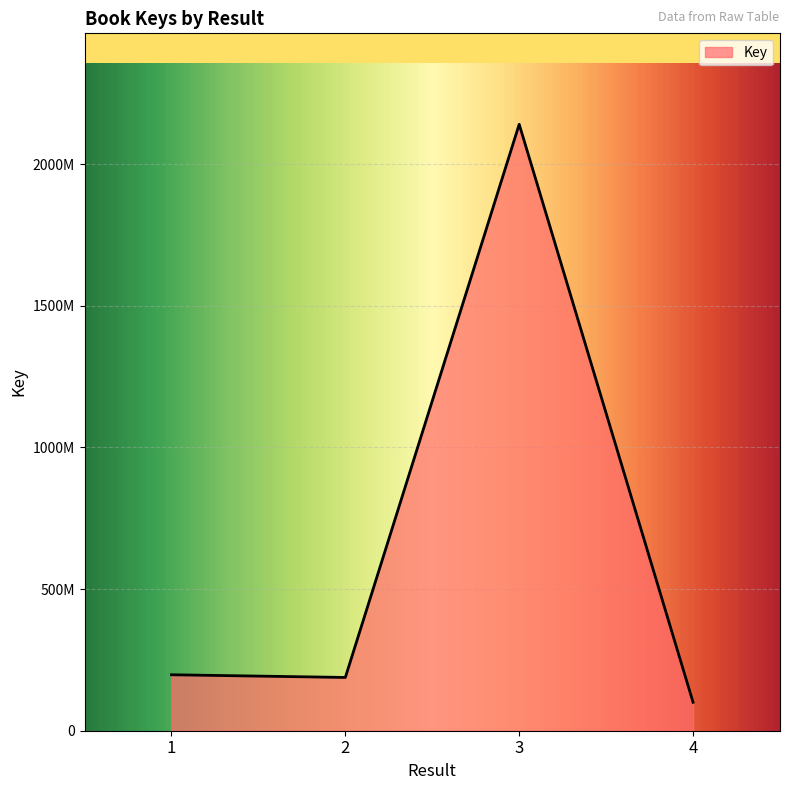

What is the change in value from 1 to 3?

+1942670557